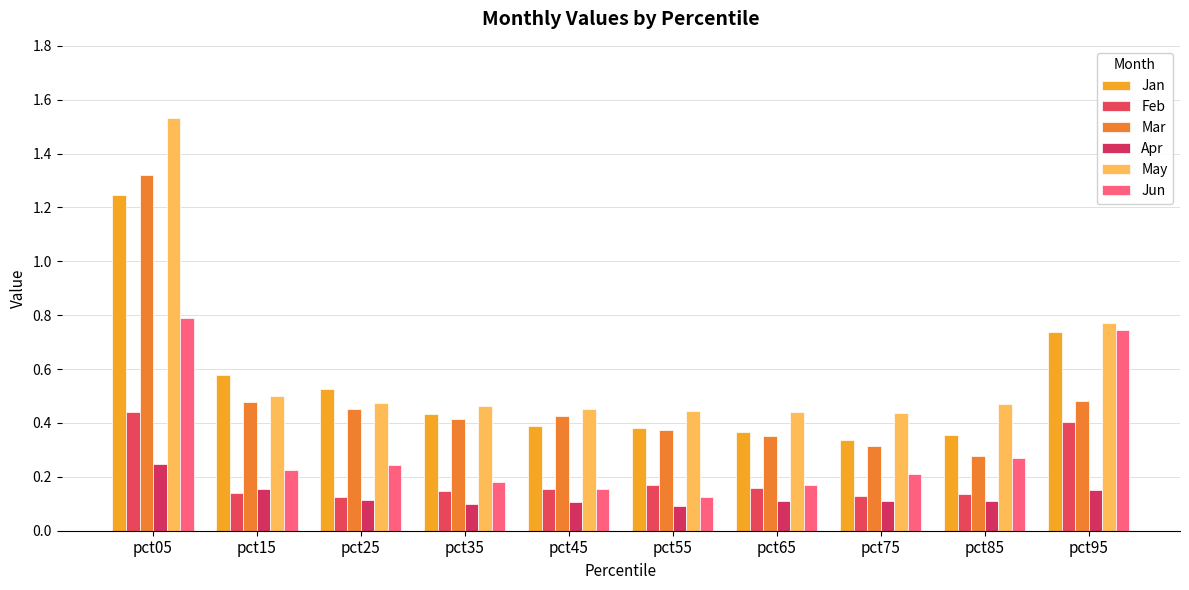

Read the Apr value at pct75.

0.1